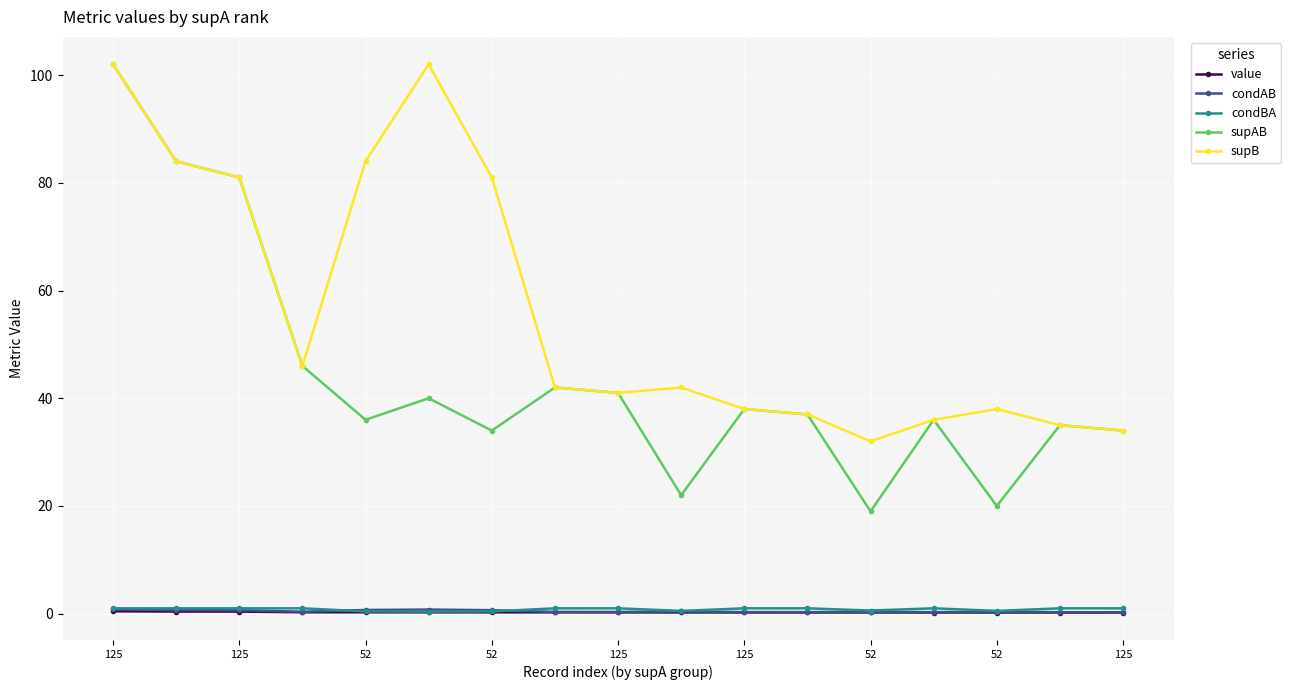

How many condBA values are between 0 and 1?

17